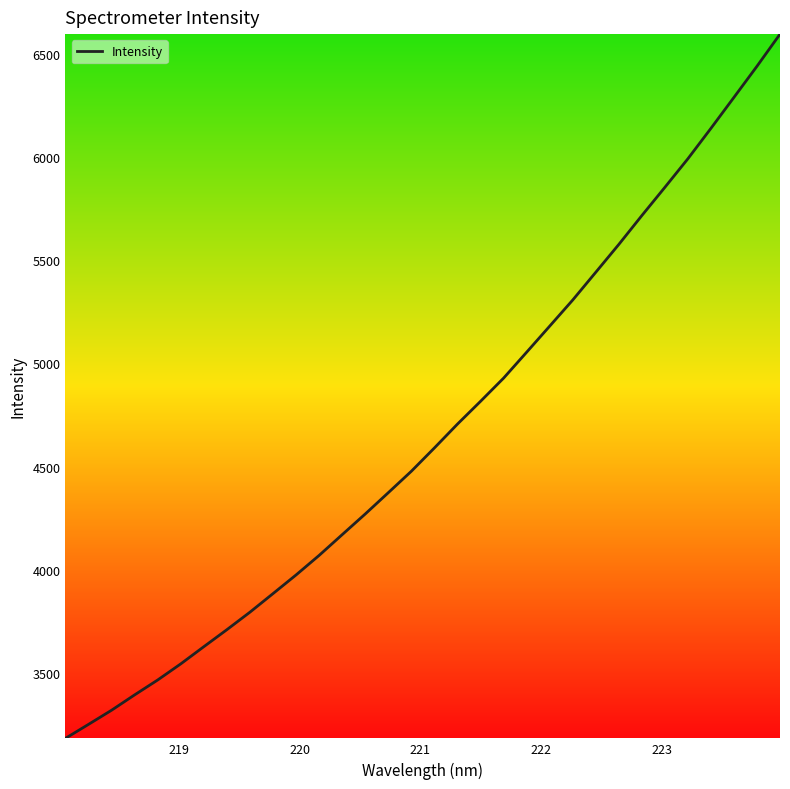

How many values are below 4590?

16